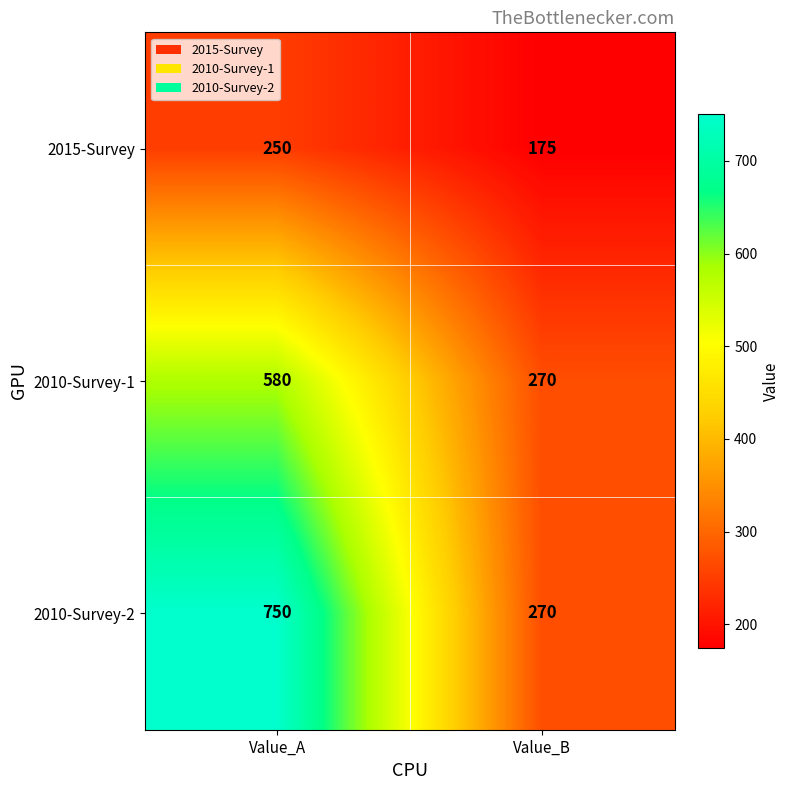

List the series in order of their overall mean, lowest first.

2015-Survey, 2010-Survey-1, 2010-Survey-2